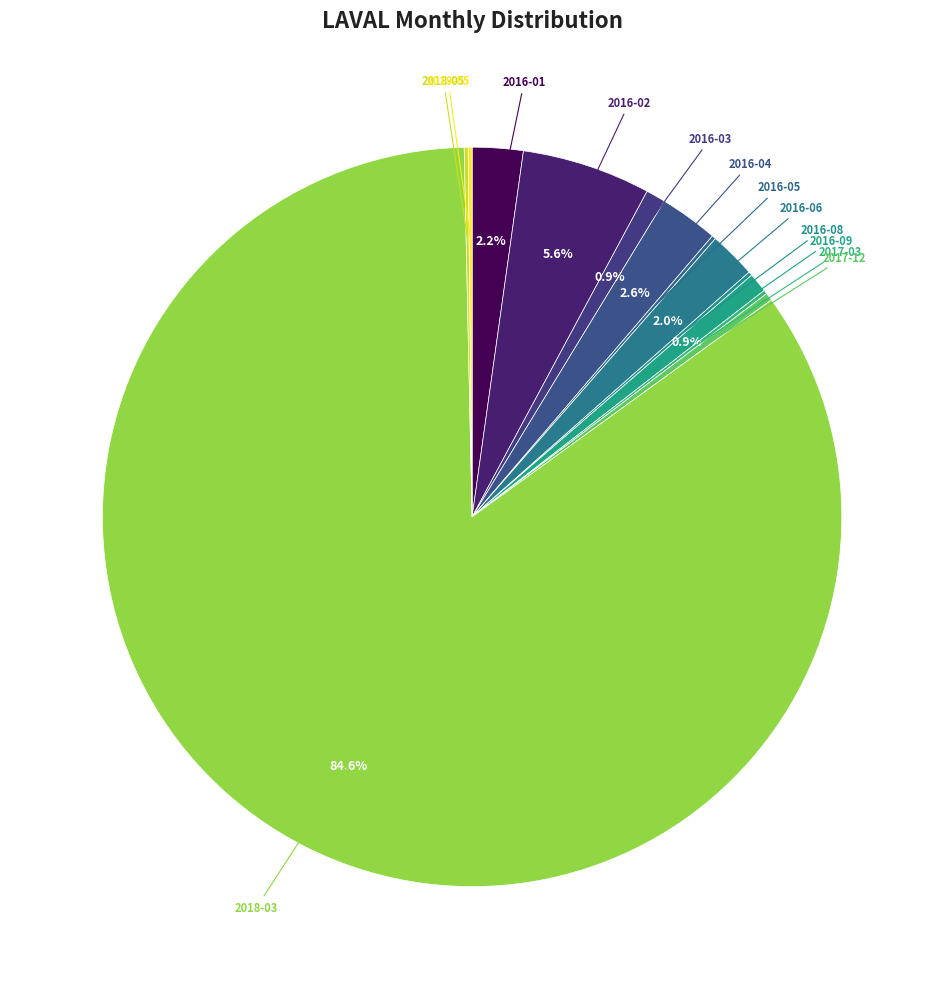

What portion of the pie excludes 2016-06?

98.0%